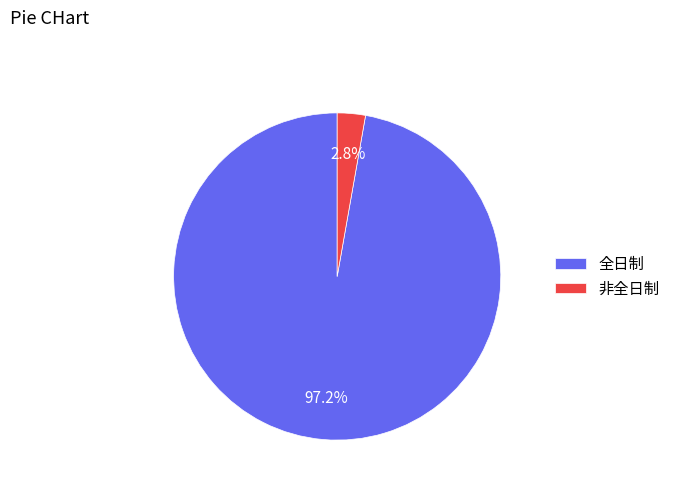

To the nearest percent, what portion does 非全日制 represent?

3%